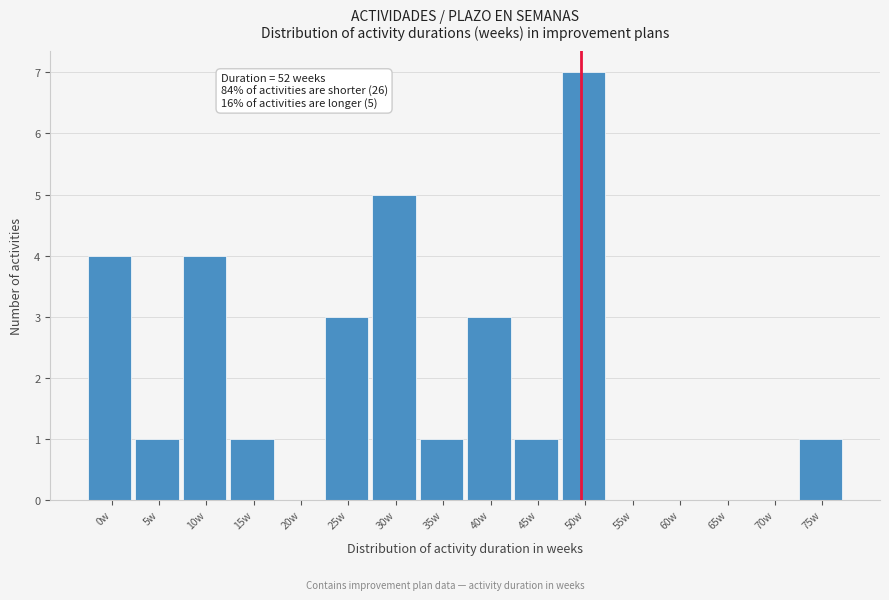

Reading left to right, extract all data points from this chart.

0w=4	5w=1	10w=4	15w=1	20w=0	25w=3	30w=5	35w=1	40w=3	45w=1	50w=7	55w=0	60w=0	65w=0	70w=0	75w=1